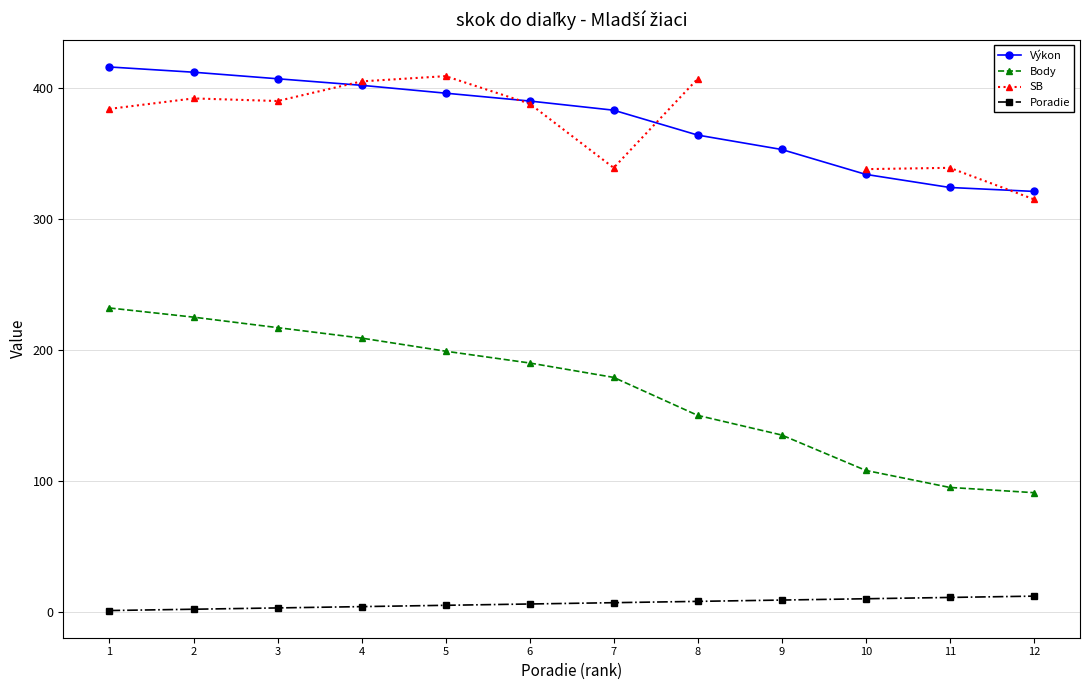

How many distinct data groups are displayed?

4